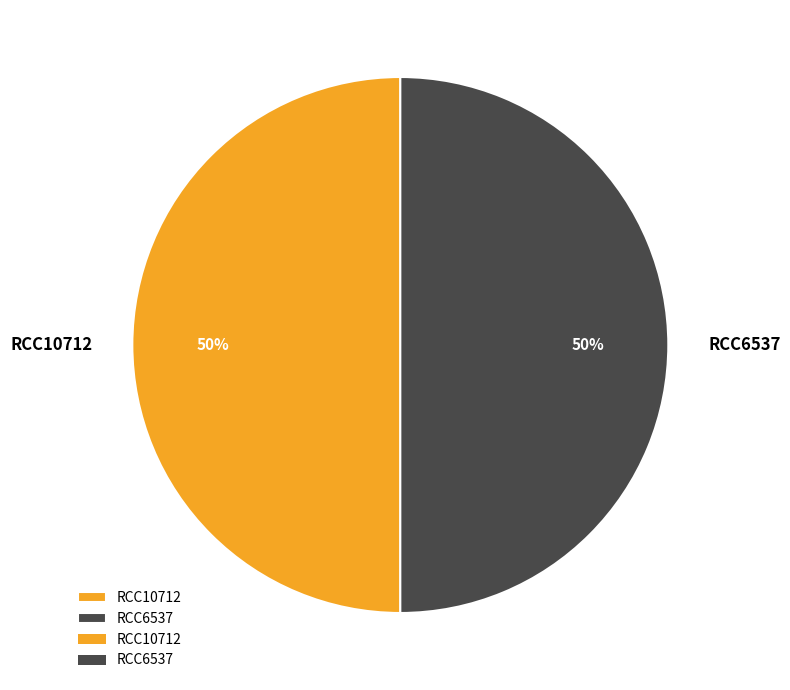

True or false: RCC10712 accounts for 58% of the total.

False